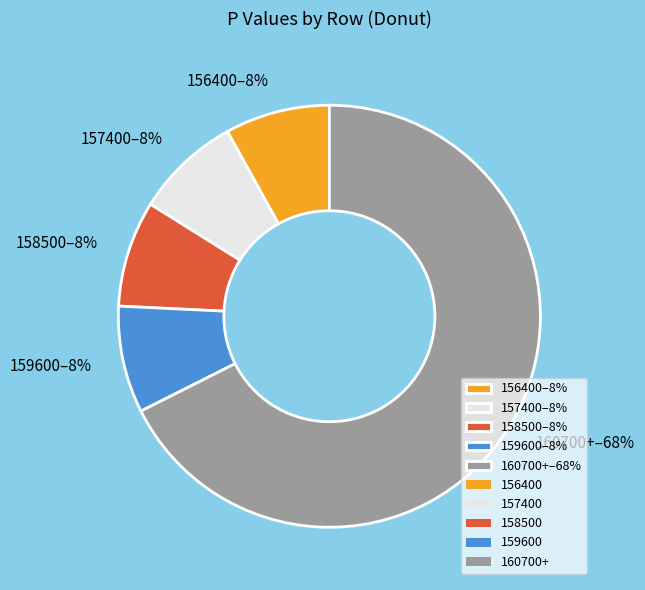

To the nearest percent, what percentage of the pie is 156400–8%?

8%